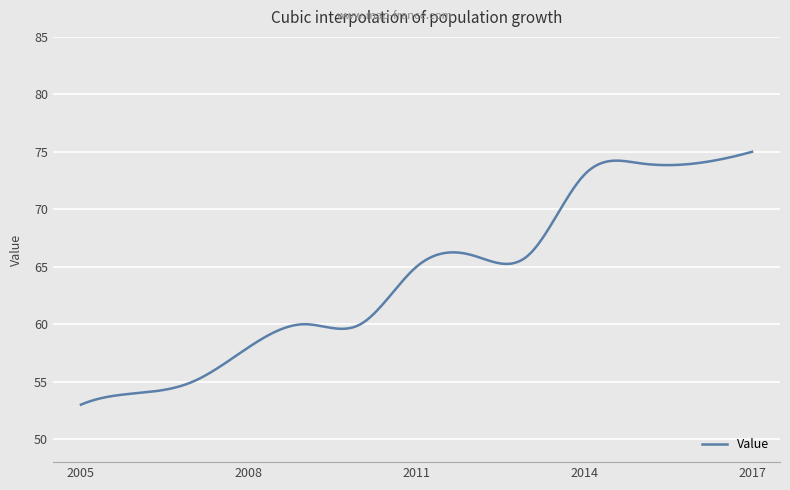

Does the chart have visible grid lines?

Yes